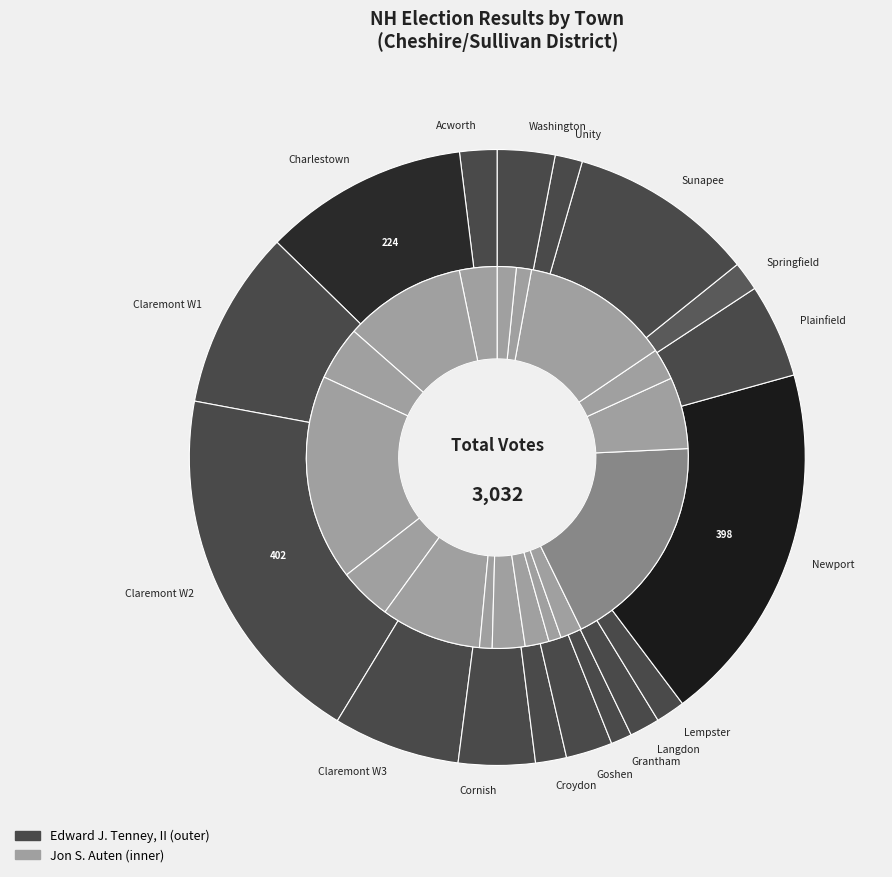

What percentage is the 16 slice, to the nearest percent?

2%